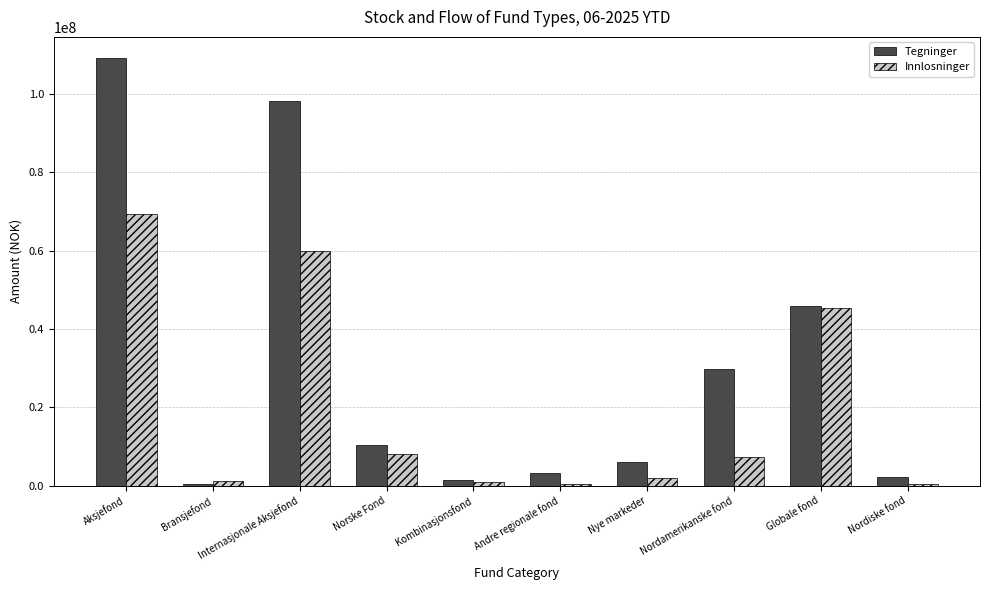

What is the difference between the maximum and minimum values in the Innlosninger series?

68910535.2